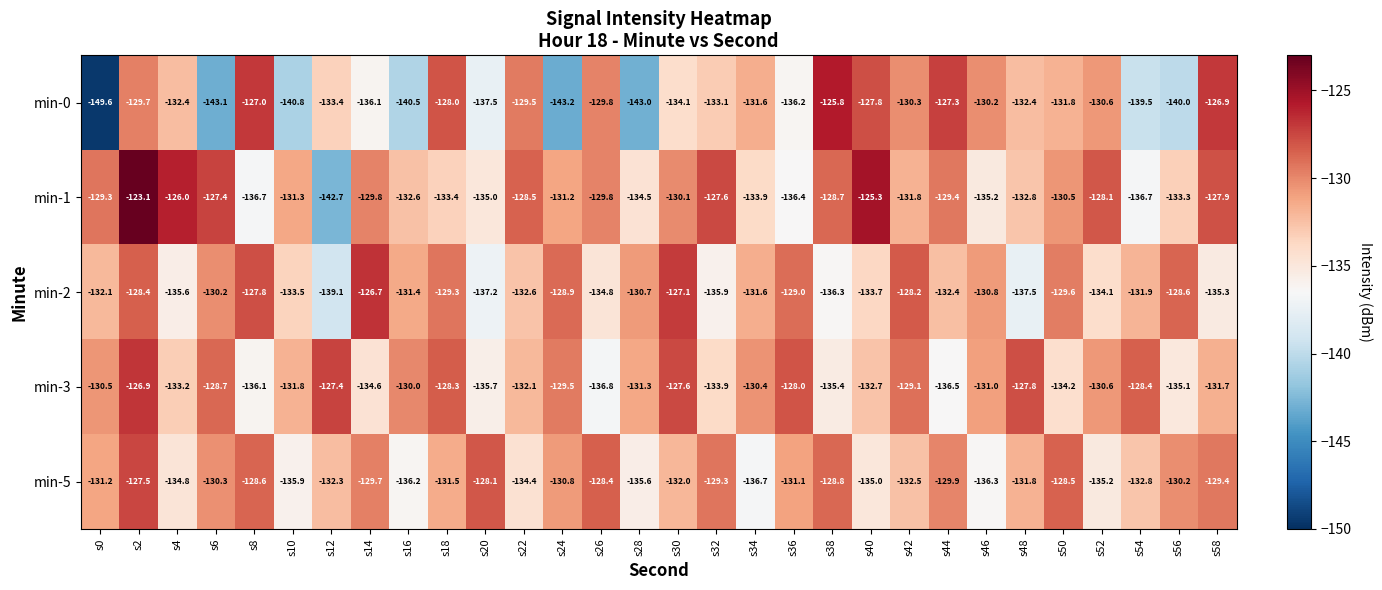

What is the maximum value shown in the chart?

-123.1